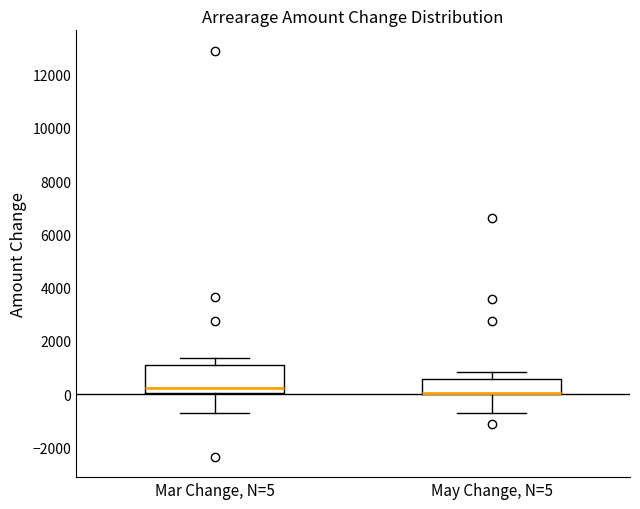

Reading left to right, read every box against the y-axis: the position of its median line, the range the box covers, and the ends of its whiskers. The values are not printed on the chart, so give them approximately, as read against the axis.

Mar Change, N=5: median 200, box 0 to 1000, whiskers -800 to 1400
May Change, N=5: median 0 (drawn on the box's lower edge), box 0 to 600, whiskers -800 to 800